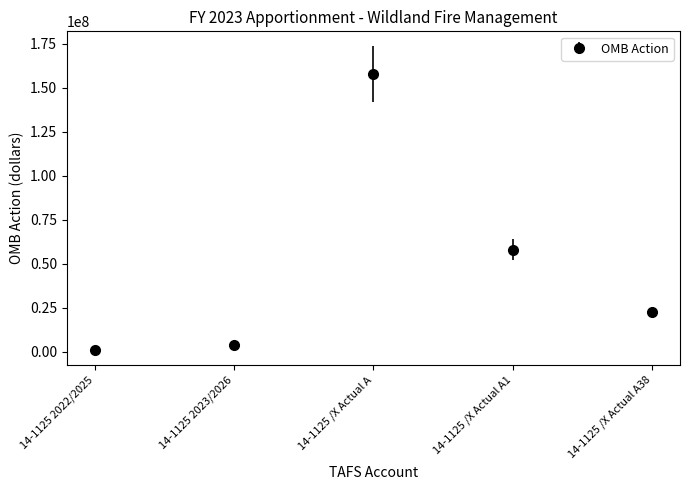

Reading left to right, list all the values displayed in this chart.

14-1125 2022/2025=1144170	14-1125 2023/2026=3750000	14-1125 /X Actual A=157590477	14-1125 /X Actual A1=57904756	14-1125 /X Actual A38=22514916